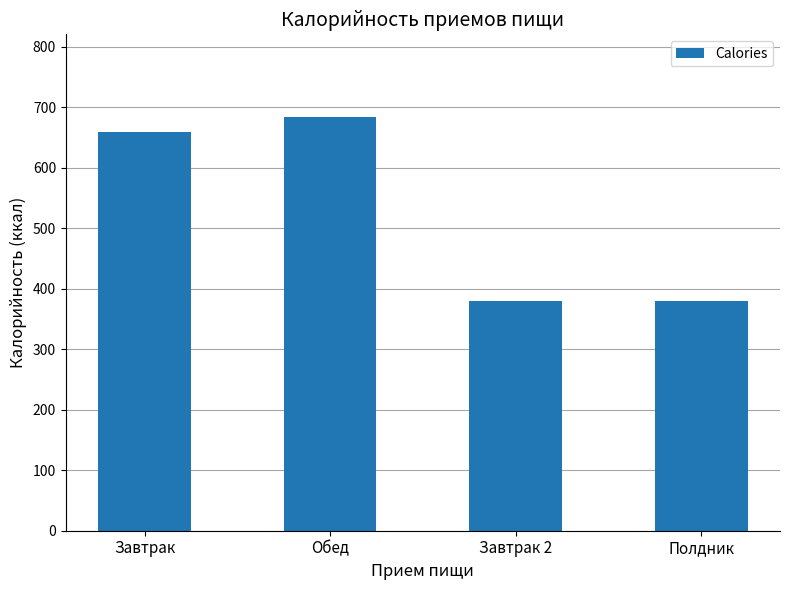

What is the minimum value shown in the chart?

380.2